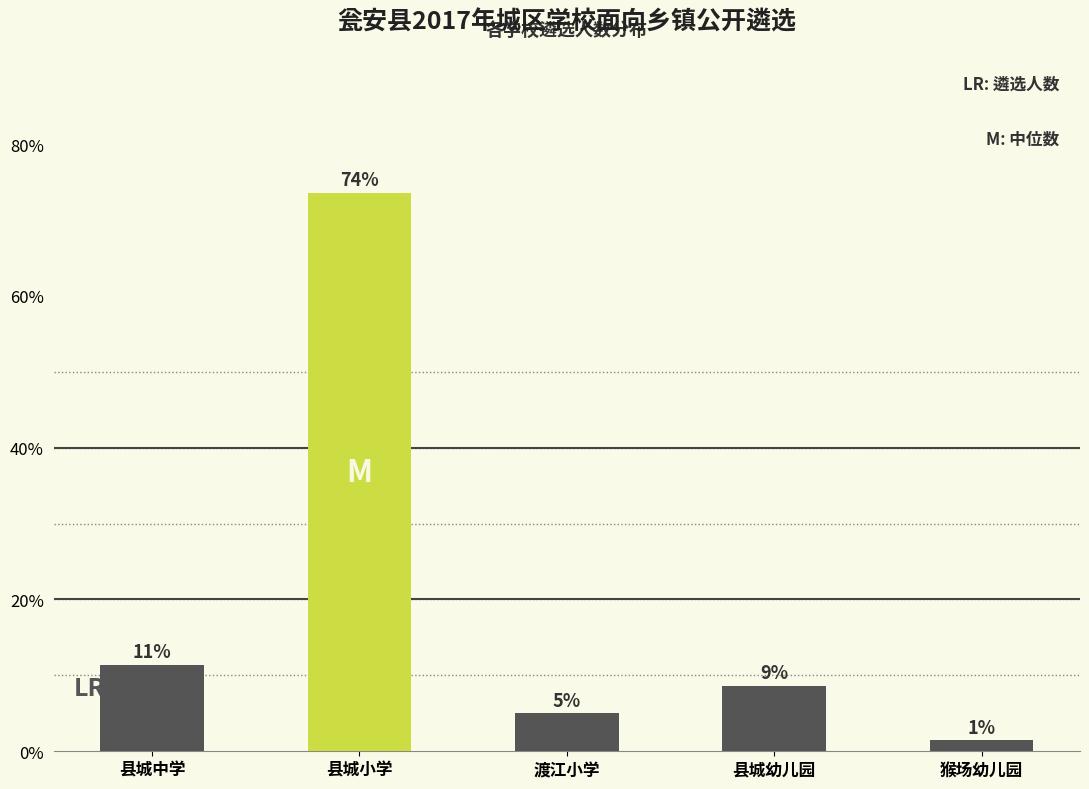

Rank the categories by value from highest to lowest.

县城小学, 县城中学, 县城幼儿园, 渡江小学, 猴场幼儿园